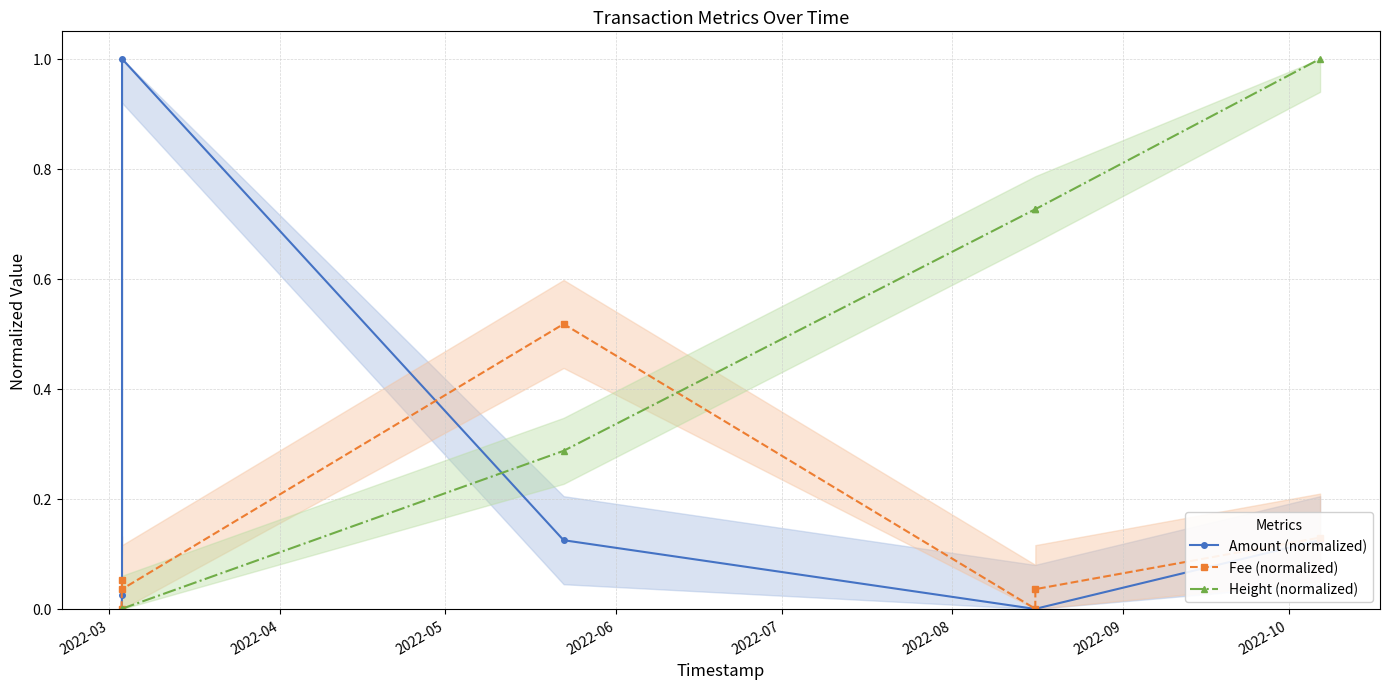

What is the value of the Height (normalized) point at the 7th from the left?

1.0